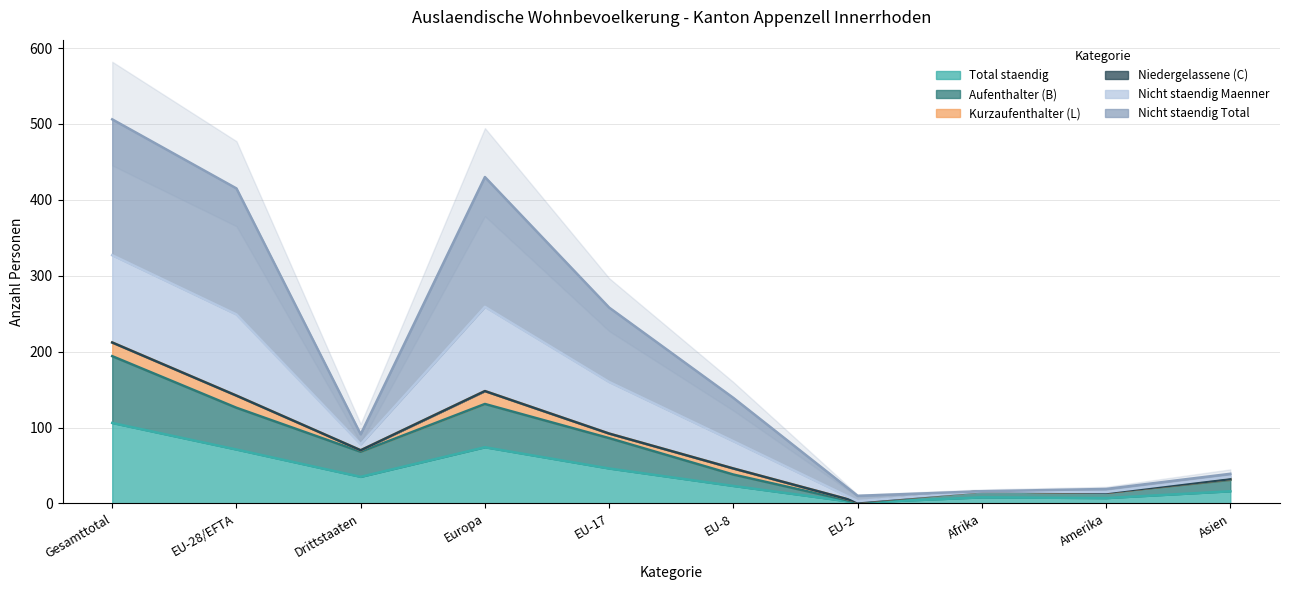

The Nicht staendig Maenner series shows 16 at Afrika. True or false?

True